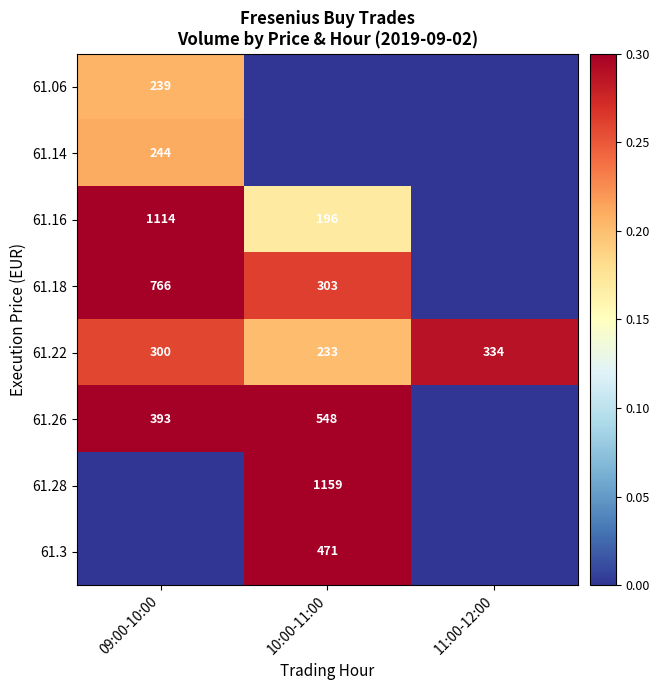

The value of 61.22 at 09:00-10:00 is 300. True or false?

True